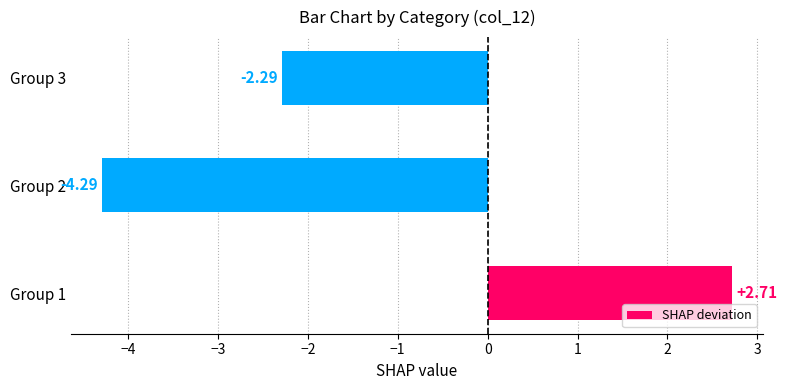

Which label corresponds to the smallest value in the chart?

Group 2